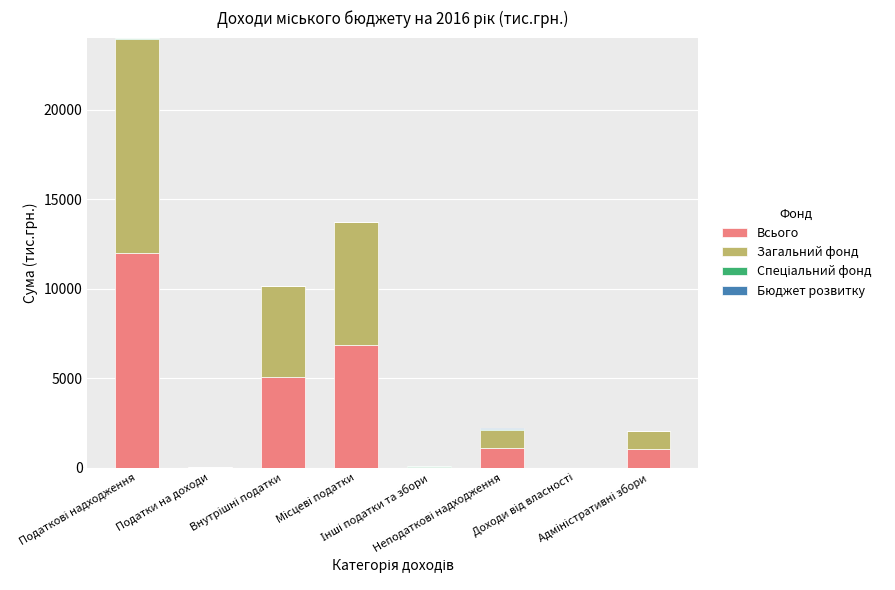

What is the sum of all Всього values?

26149.7